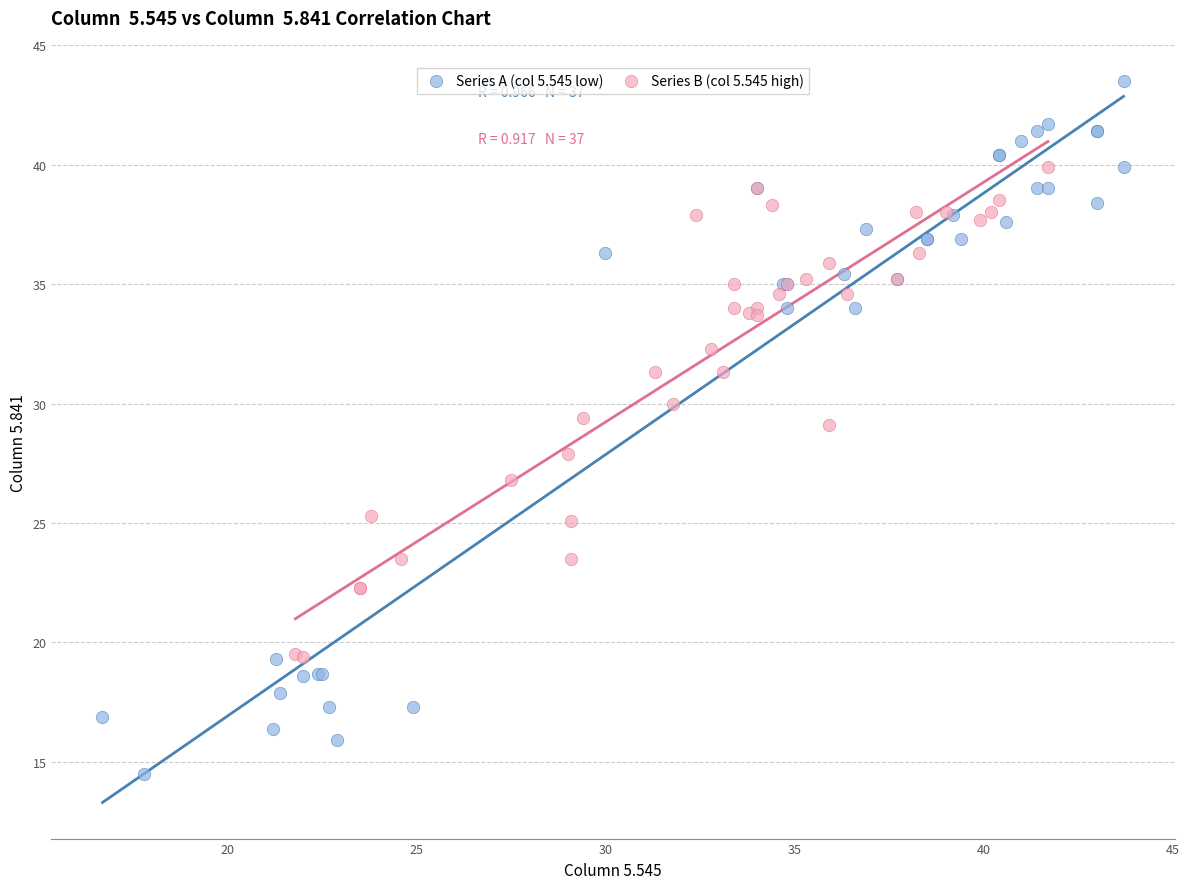

Which series contains the highest Y value?

Series A (col 5.545 low)